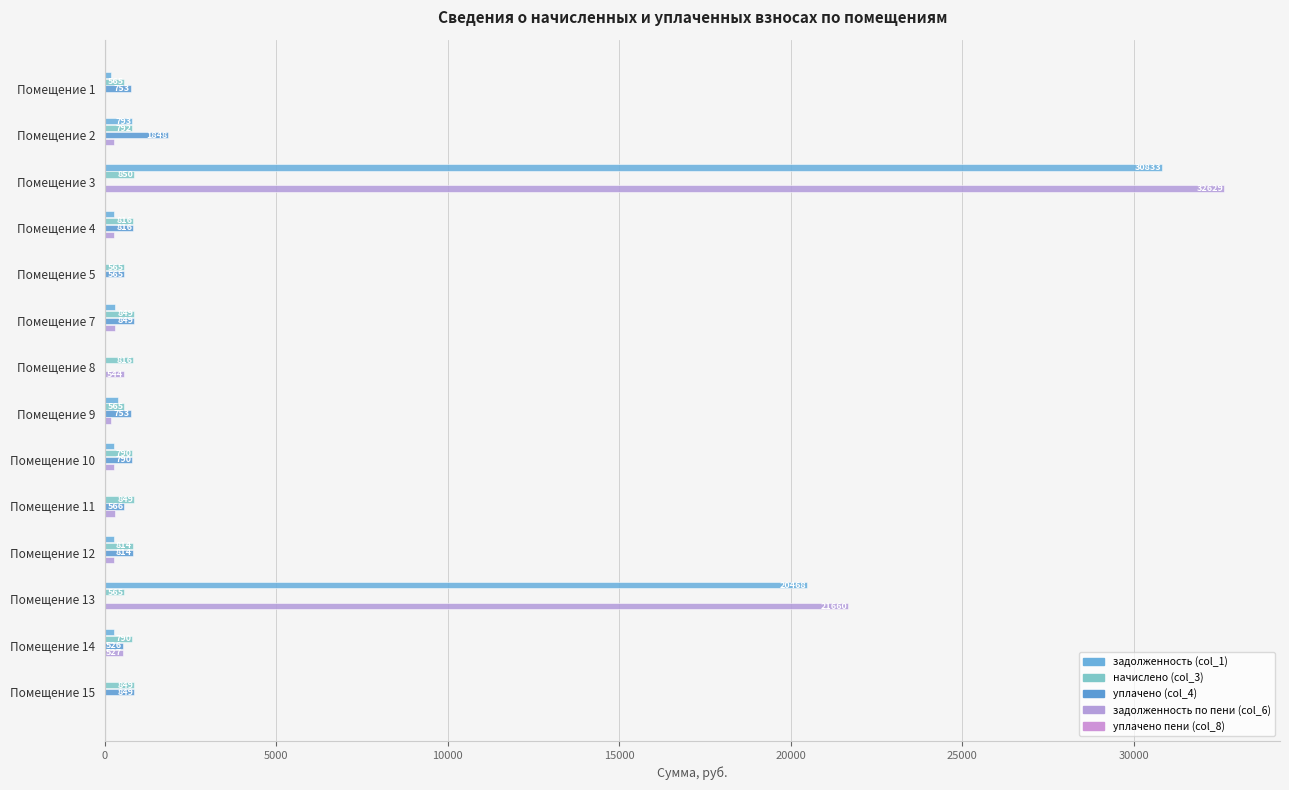

What is the difference between the maximum and minimum values in the начислено (col_3) series?

285.9